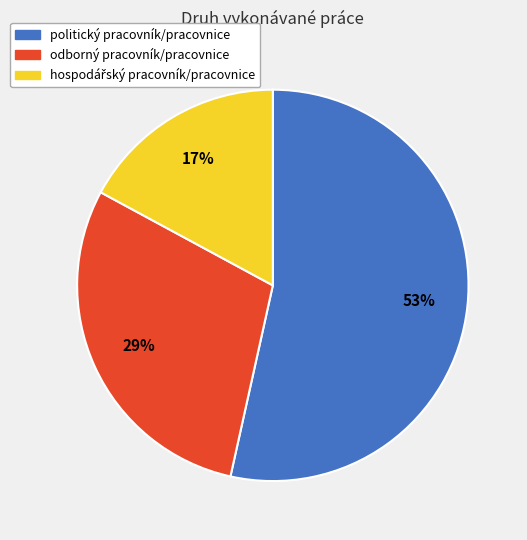

To the nearest percent, what percentage of the pie is odborný pracovník/pracovnice?

29%